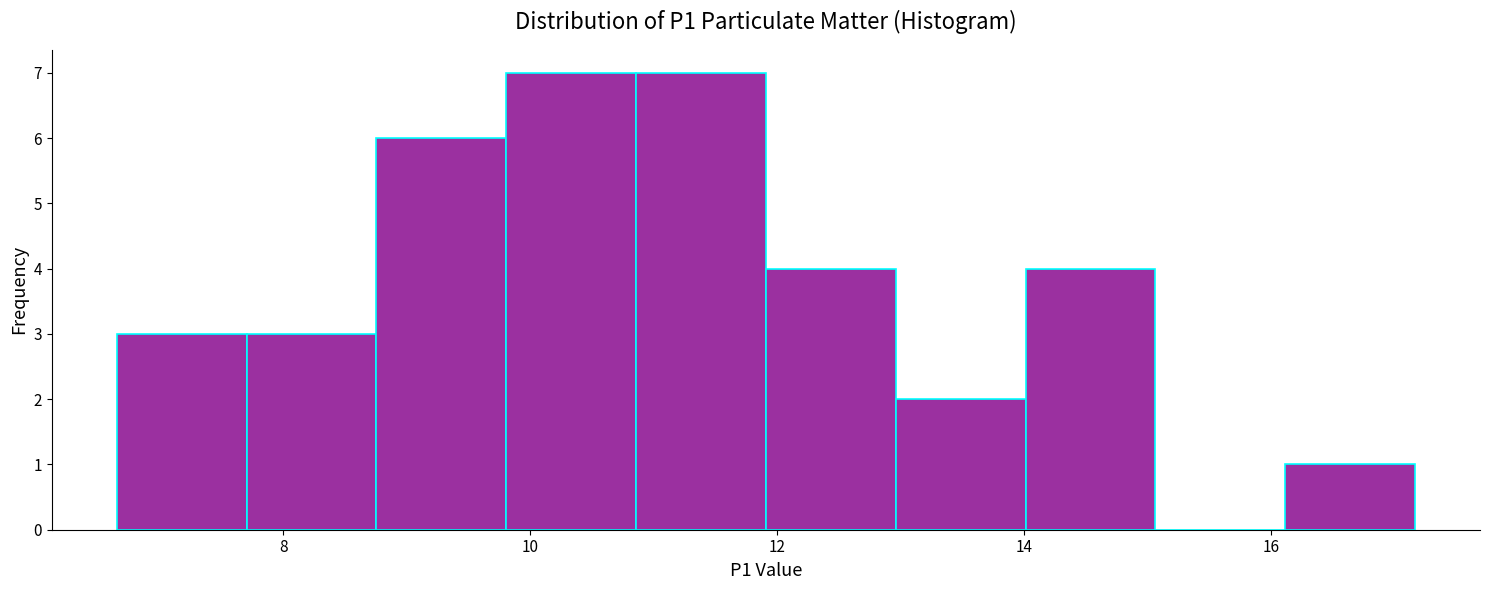

What is the height of the bar covering 13.0 to 14.0 on the x-axis? Neither the bar edges nor the heights are printed on the chart, so give them approximately, as read against the axes.

2